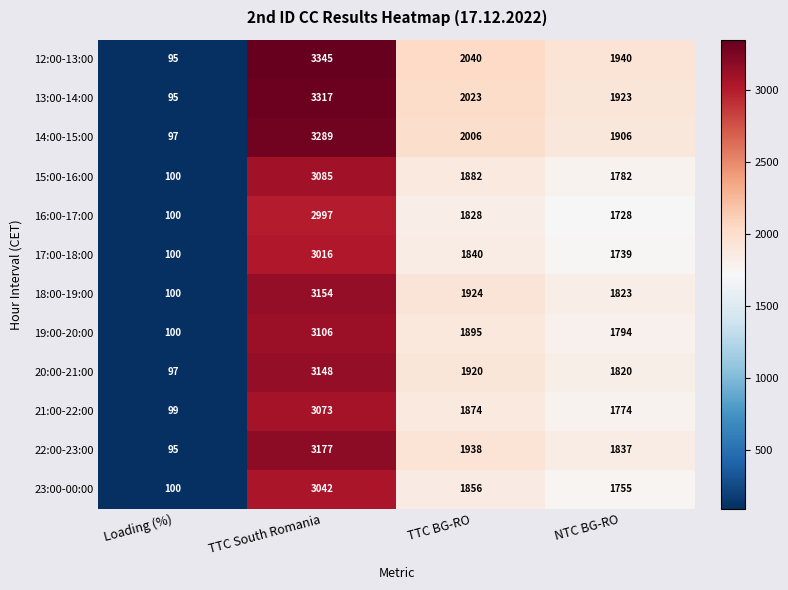

Rank the categories by 14:00-15:00 value from lowest to highest.

Loading (%), NTC BG-RO, TTC BG-RO, TTC South Romania